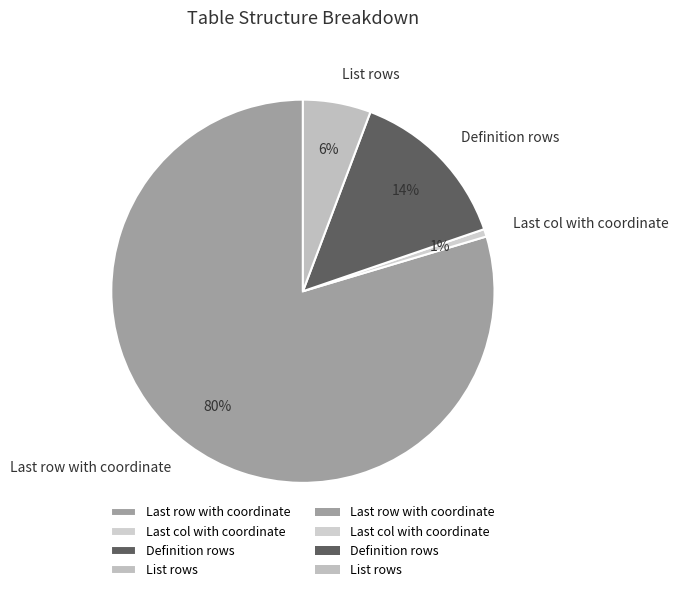

Count the number of slices in the pie.

4